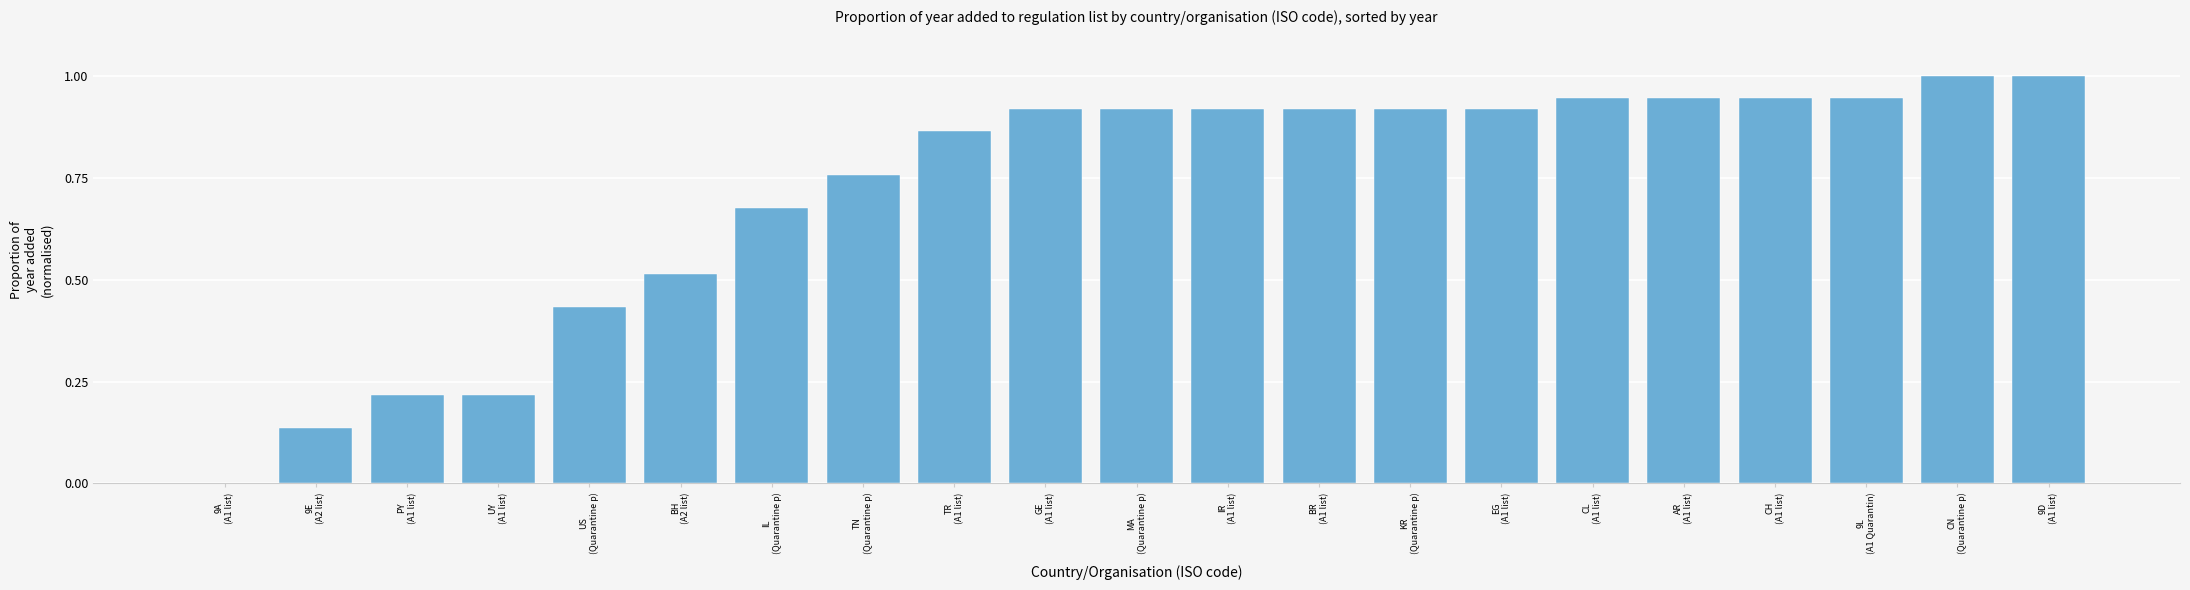

What is the maximum value shown in the chart?

1.0